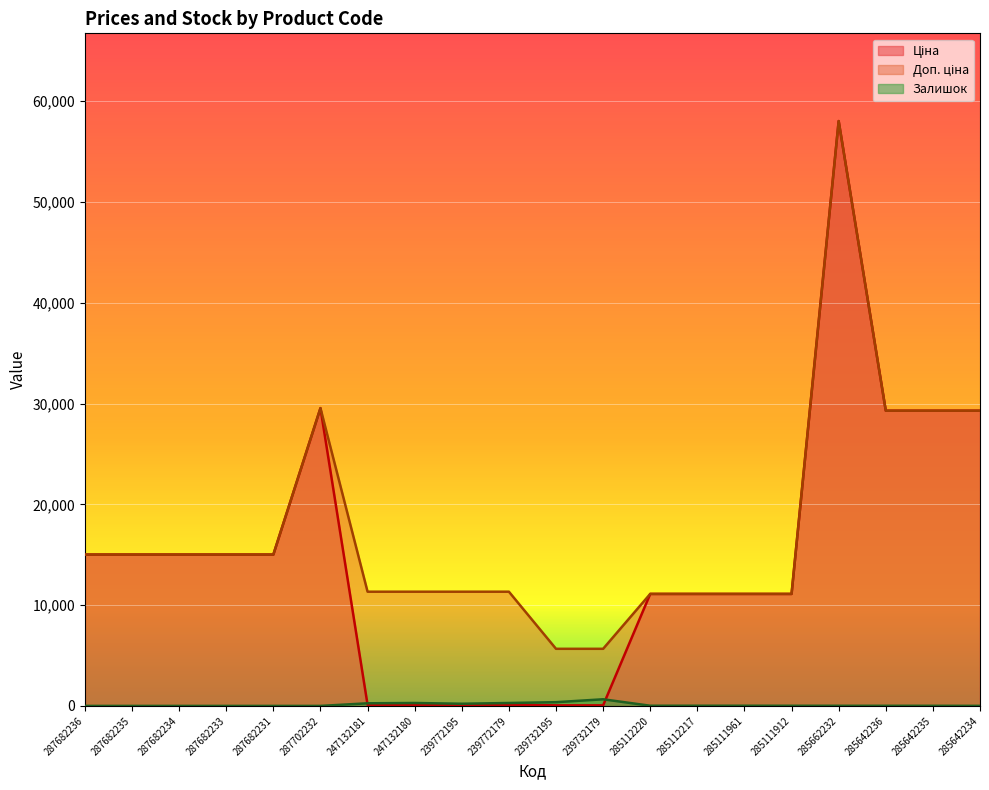

What is the difference between the maximum and minimum values in the Доп. ціна series?

52370.0